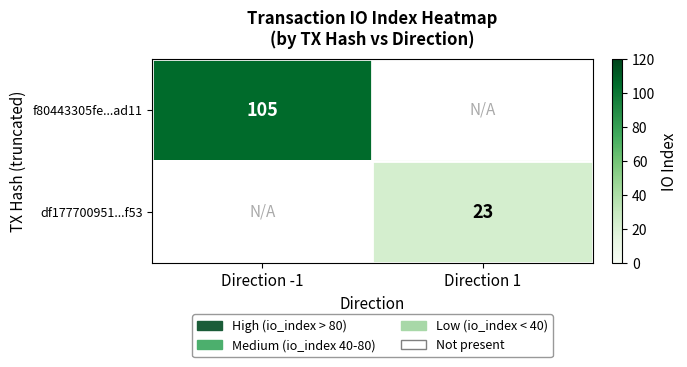

Which has a higher value, Direction 1 or Direction -1?

Direction -1